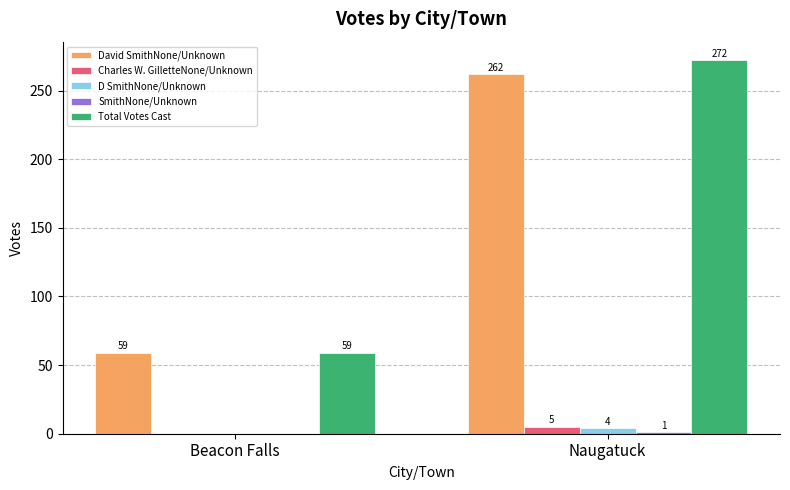

At which category is the sum across all series the highest?

Naugatuck